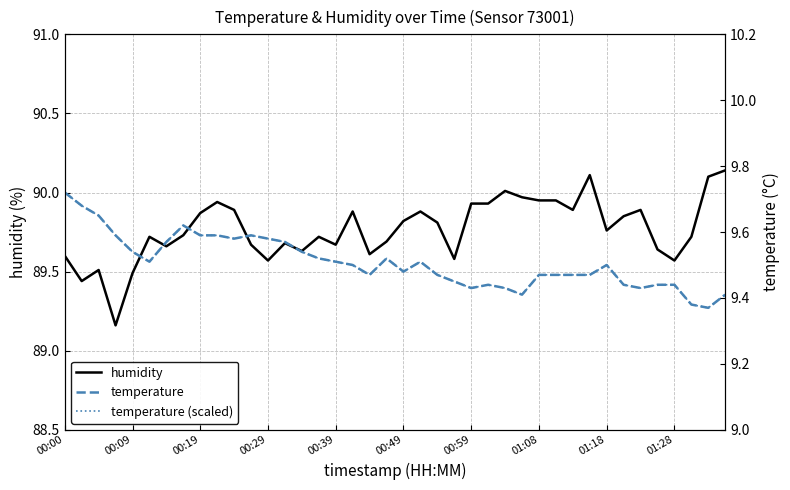

At which category does temperature (scaled) reach its first local valley?

00:49